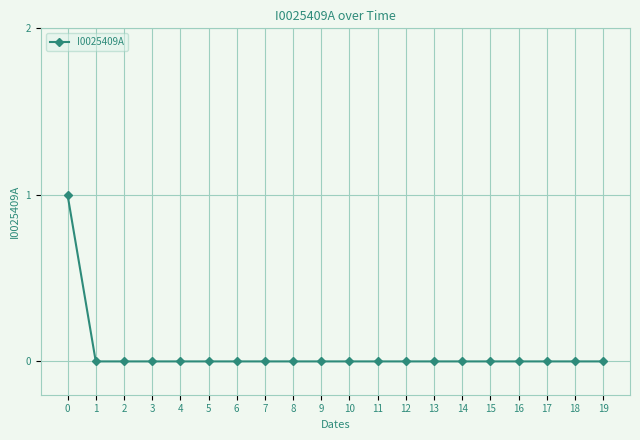

Is it true that the value at 18 is 1?

False